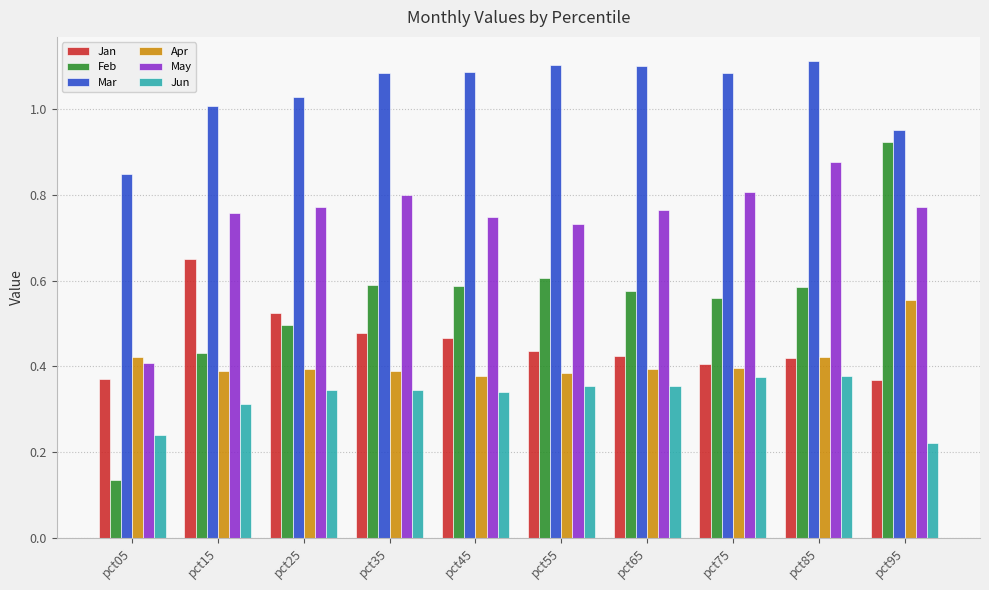

What are all the series names shown in the legend?

Jan, Feb, Mar, Apr, May, Jun